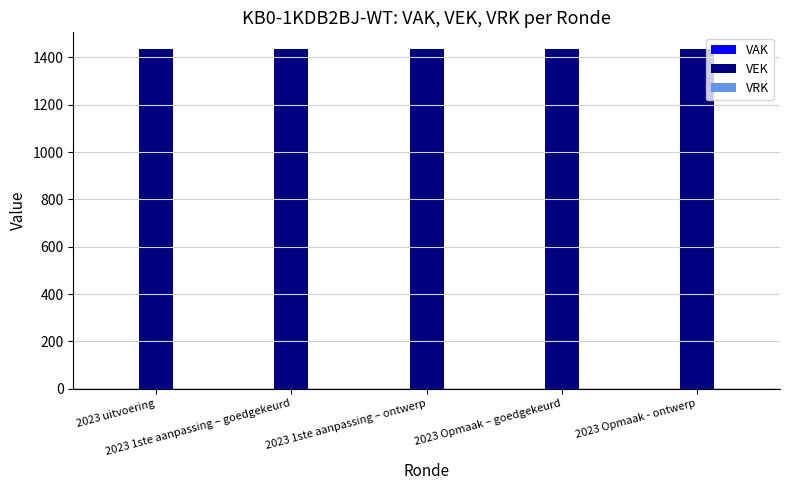

True or false: VEK has a value of 2405 at 2023 Opmaak – goedgekeurd.

False